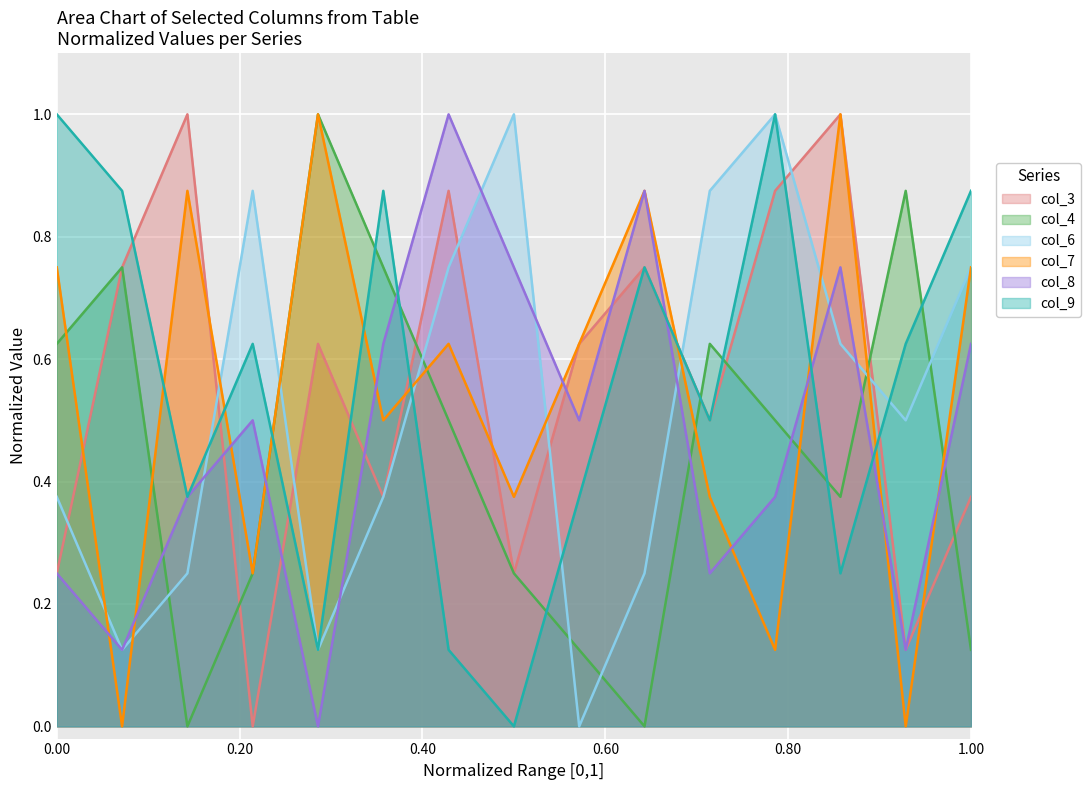

Which series ends up on top after the final intersection of col_9 and col_4?

col_9